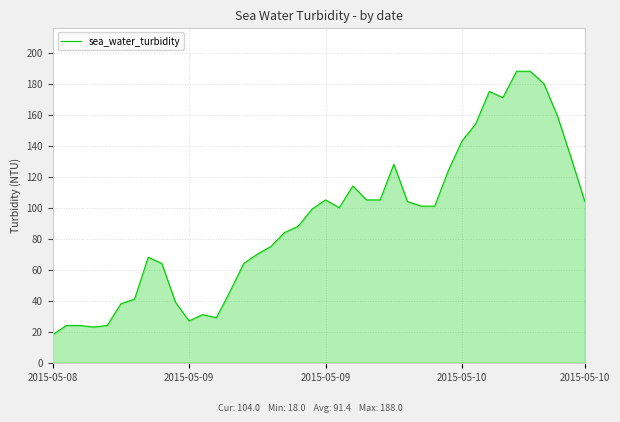

What is the difference between the maximum and minimum values?

170